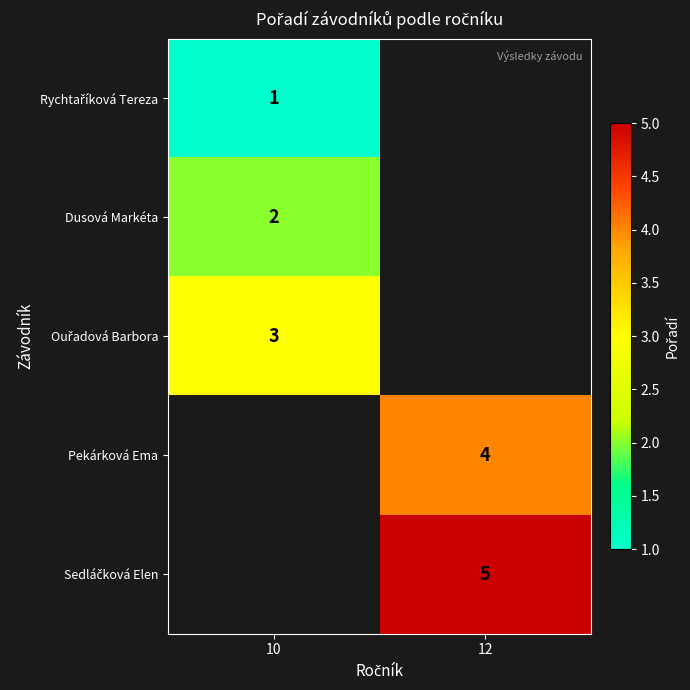

The Dusová Markéta series shows 3 at 10. True or false?

False